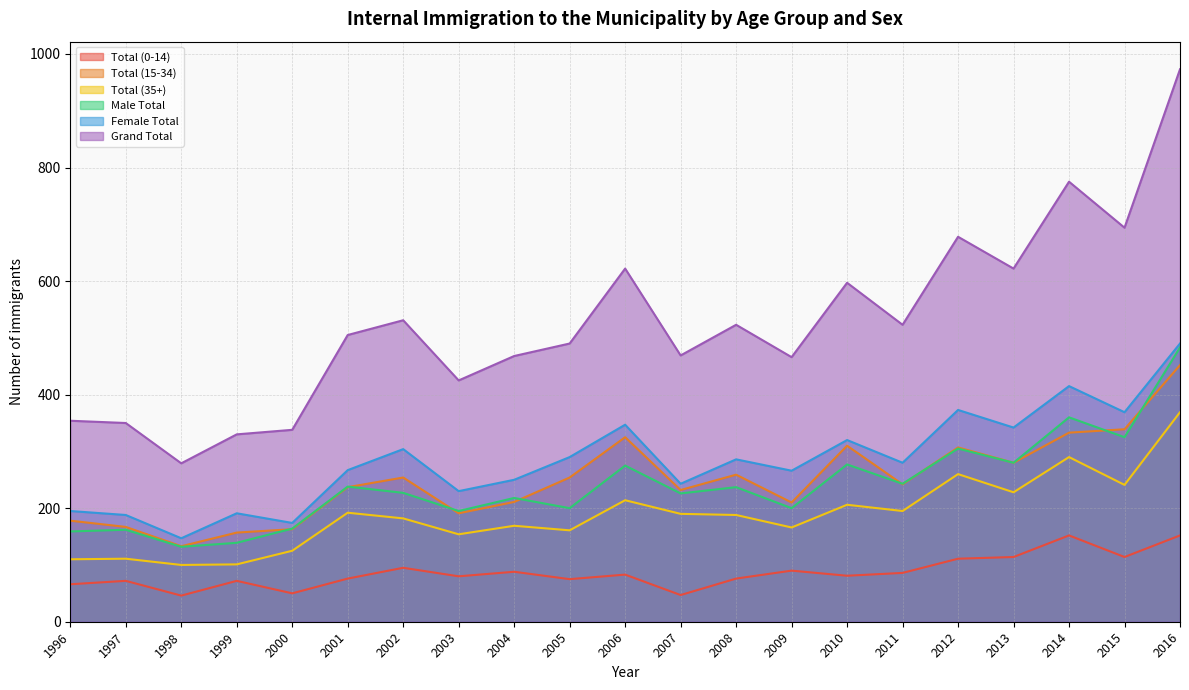

Which has a higher value, 2004 or 1998?

2004